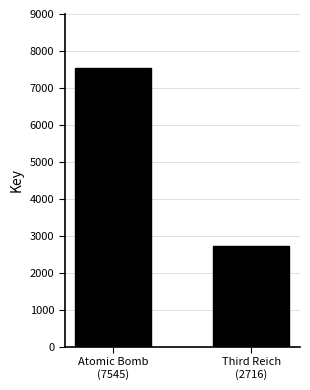

Reading left to right, transcribe all the data shown in this chart.

7545	2716